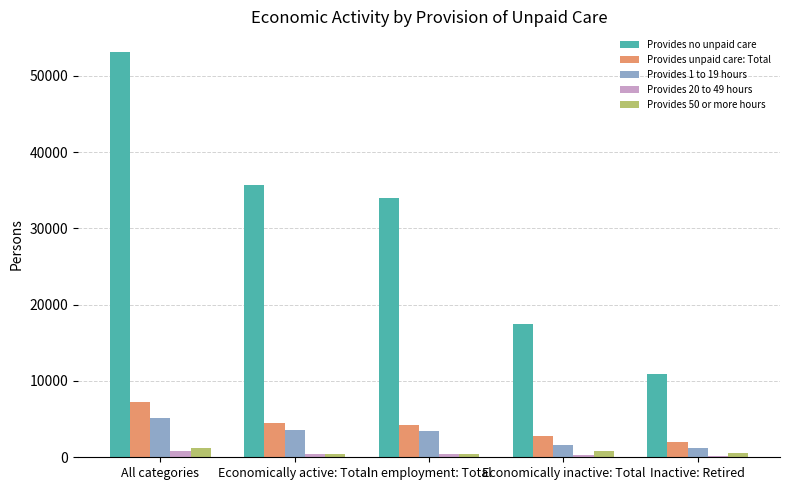

Which series has the largest total across all categories?

Provides no unpaid care